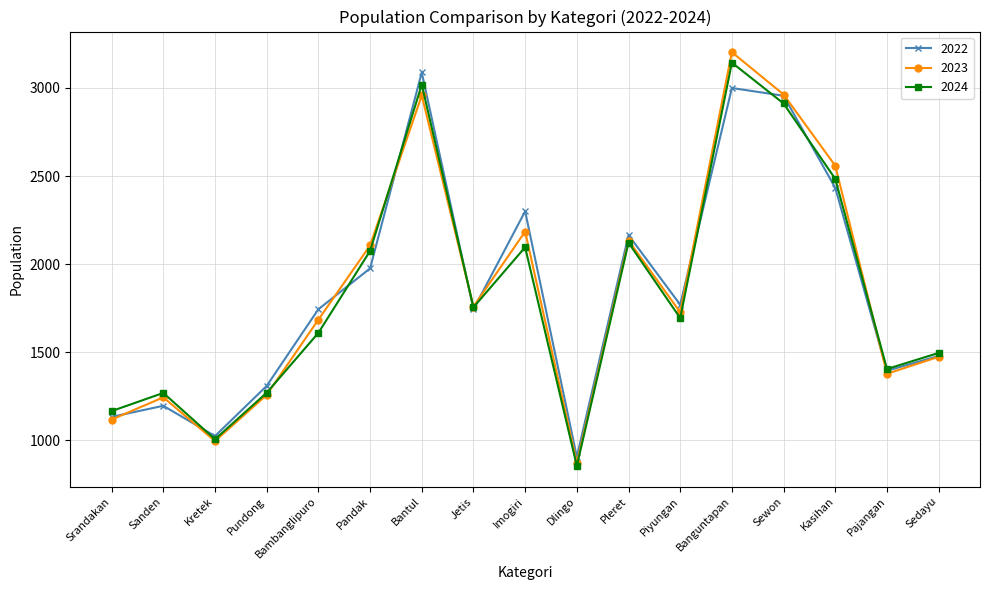

Count the number of data series in this chart.

3